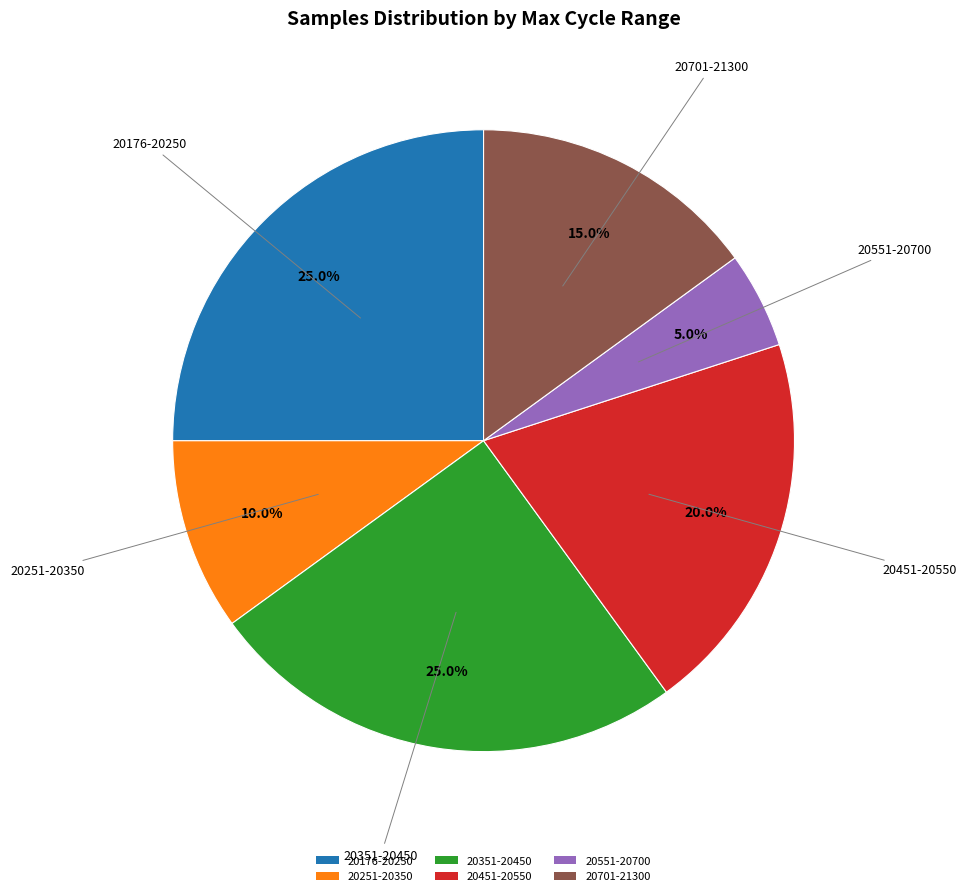

Which has a higher value, 20351-20450 or 20701-21300?

20351-20450